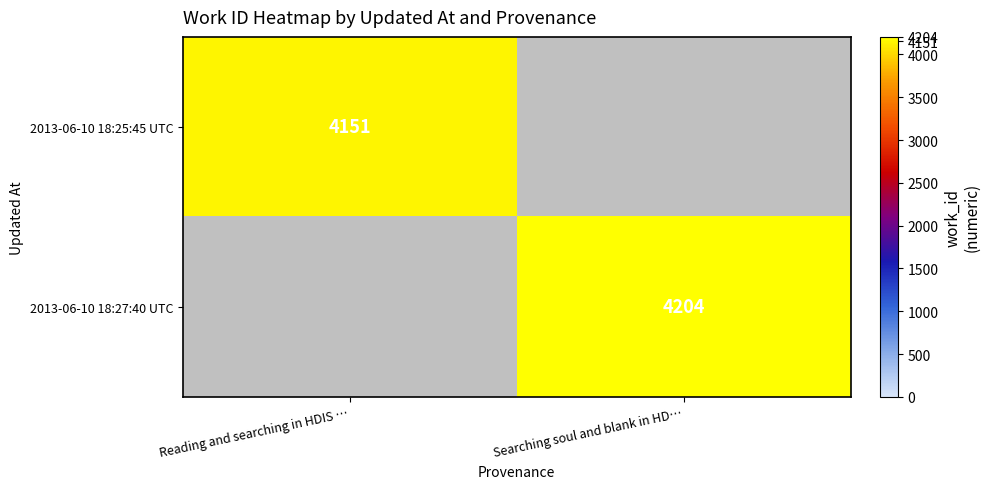

Count the number of categories in the chart.

2